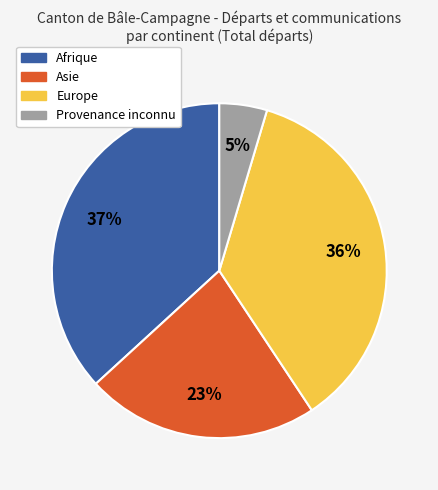

Does any single category account for the majority?

No